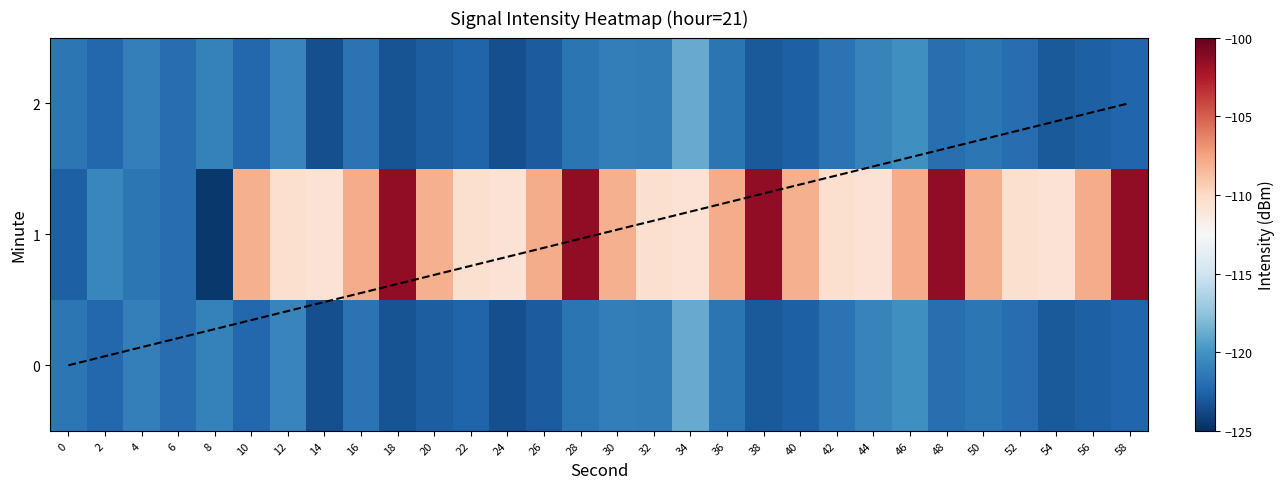

At how many categories does at least one series exceed -123?

30